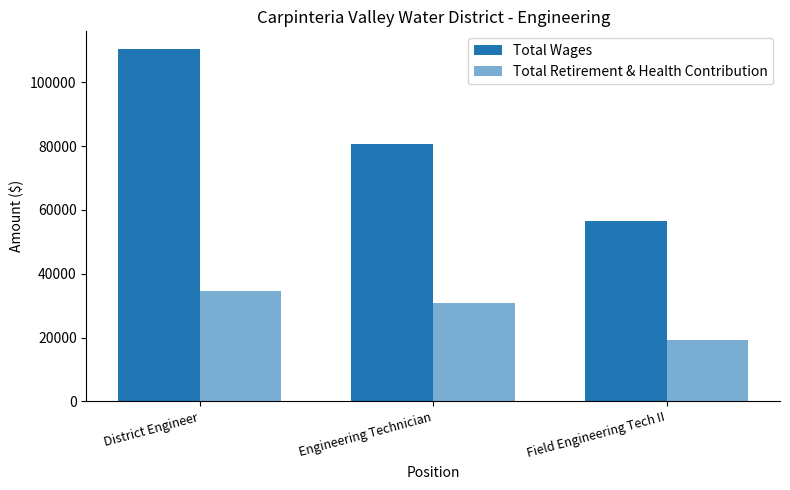

Reading left to right, list all the values displayed in this chart.

Total Wages: 110452	80528	56593
Total Retirement & Health Contribution: 34642	30969	19179